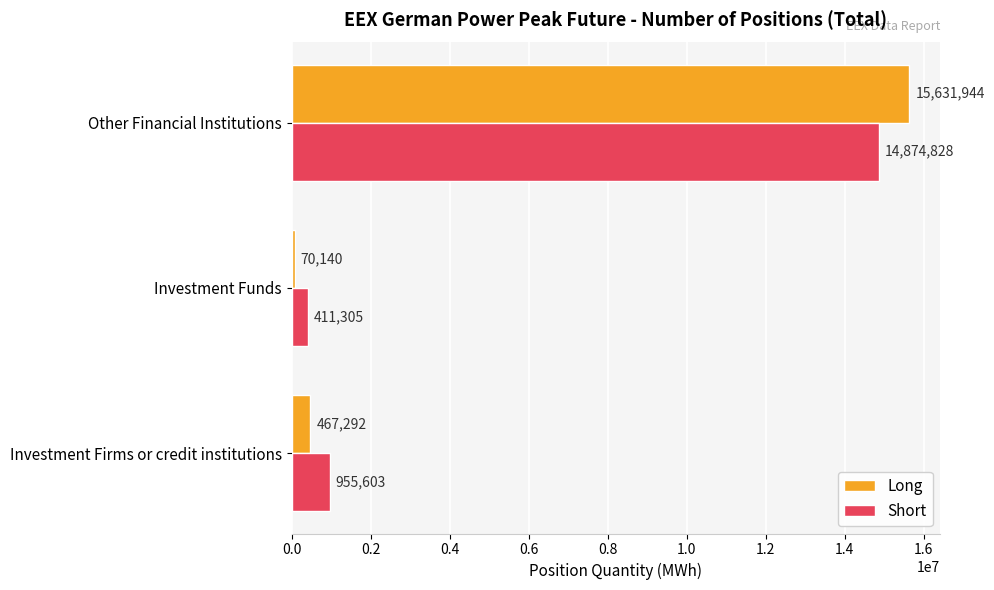

How many data points does each series have?

3